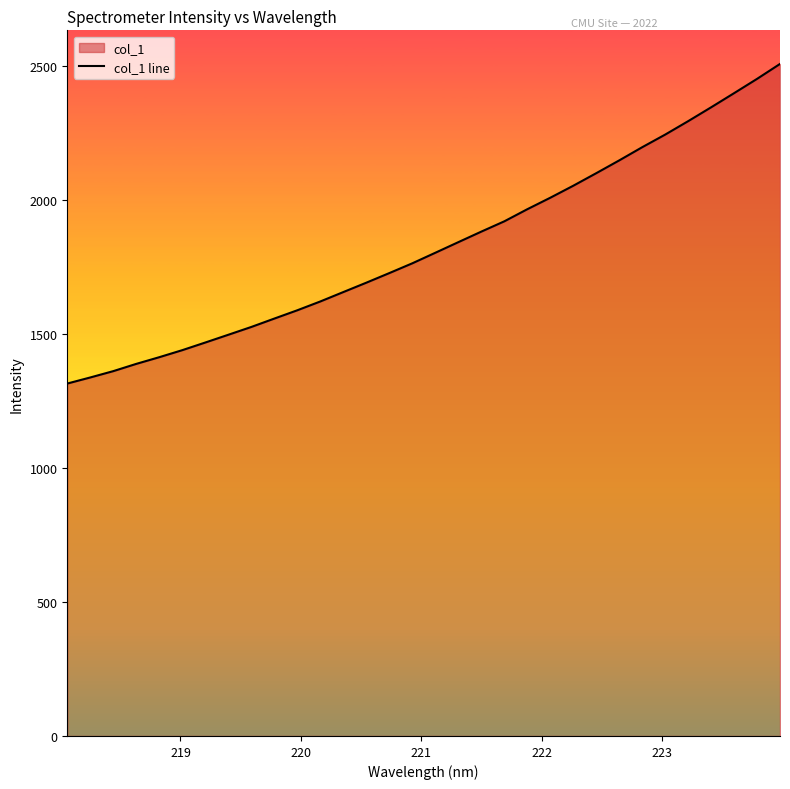

What is the minimum value shown in the chart?

1314.9